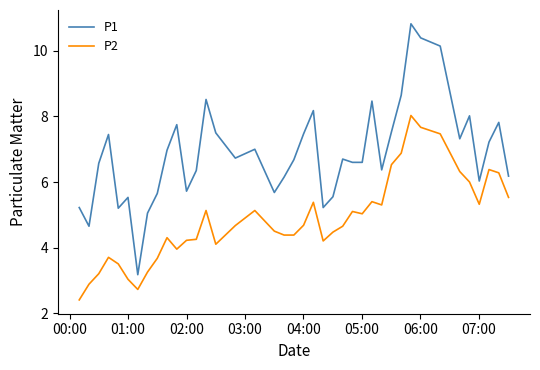

At how many categories does at least one series exceed 10?

3